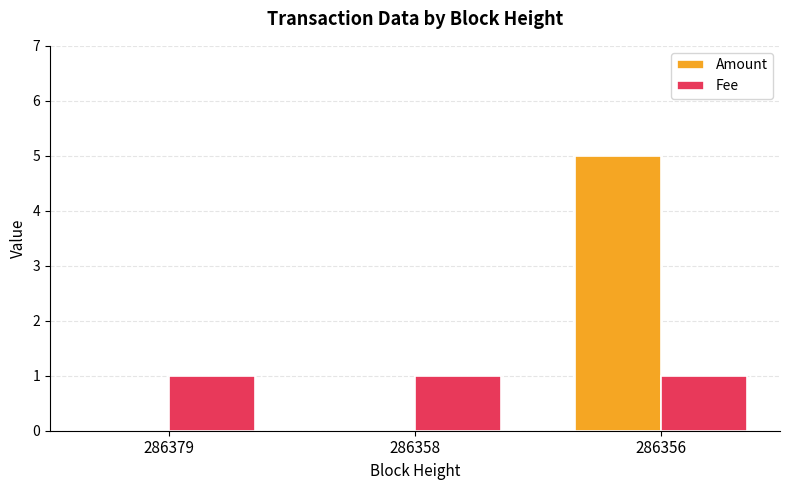

What is the total value across all series at 286356?

6